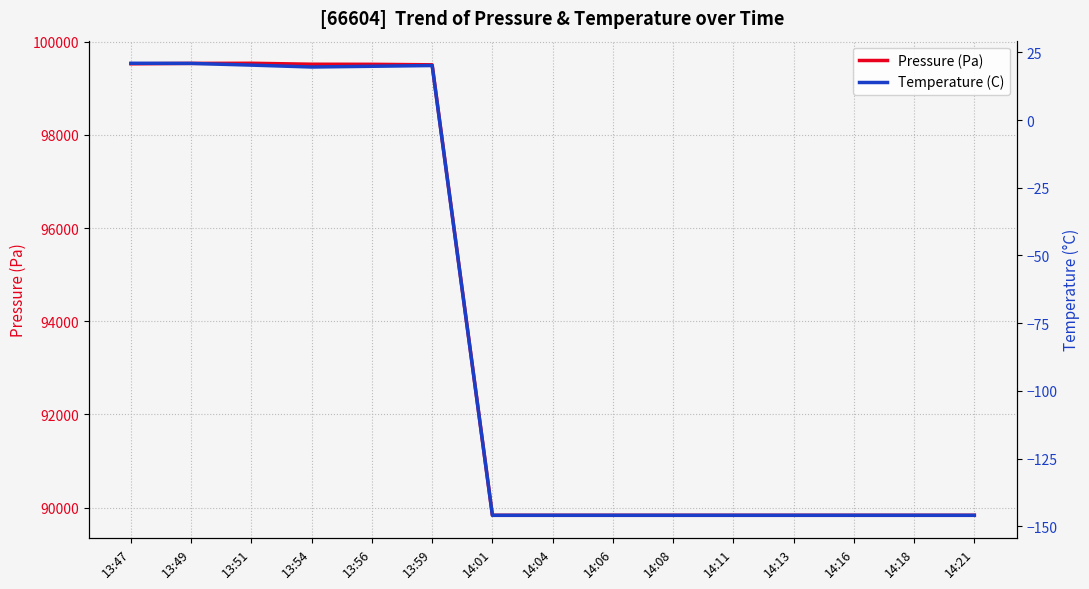

Is the value of Pressure (Pa) at 13:59 greater than the value of Temperature (C) at 14:11?

Yes